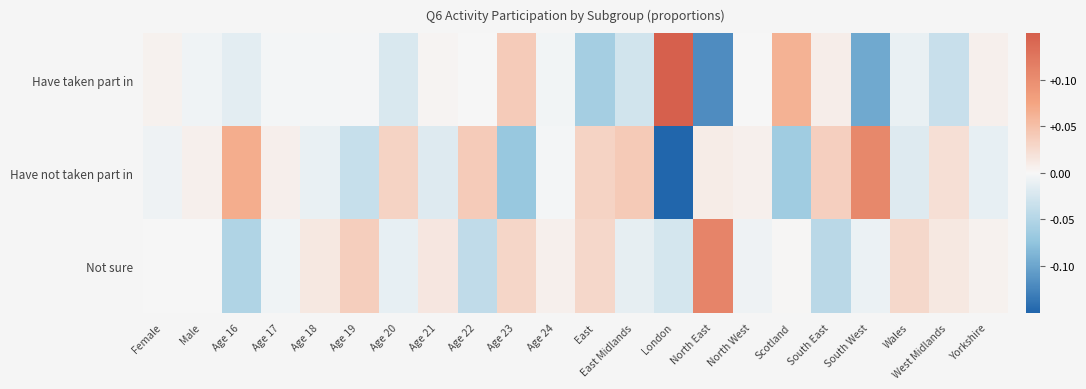

Rank the series by their average value, from highest to lowest.

Not sure, Have not taken part in, Have taken part in